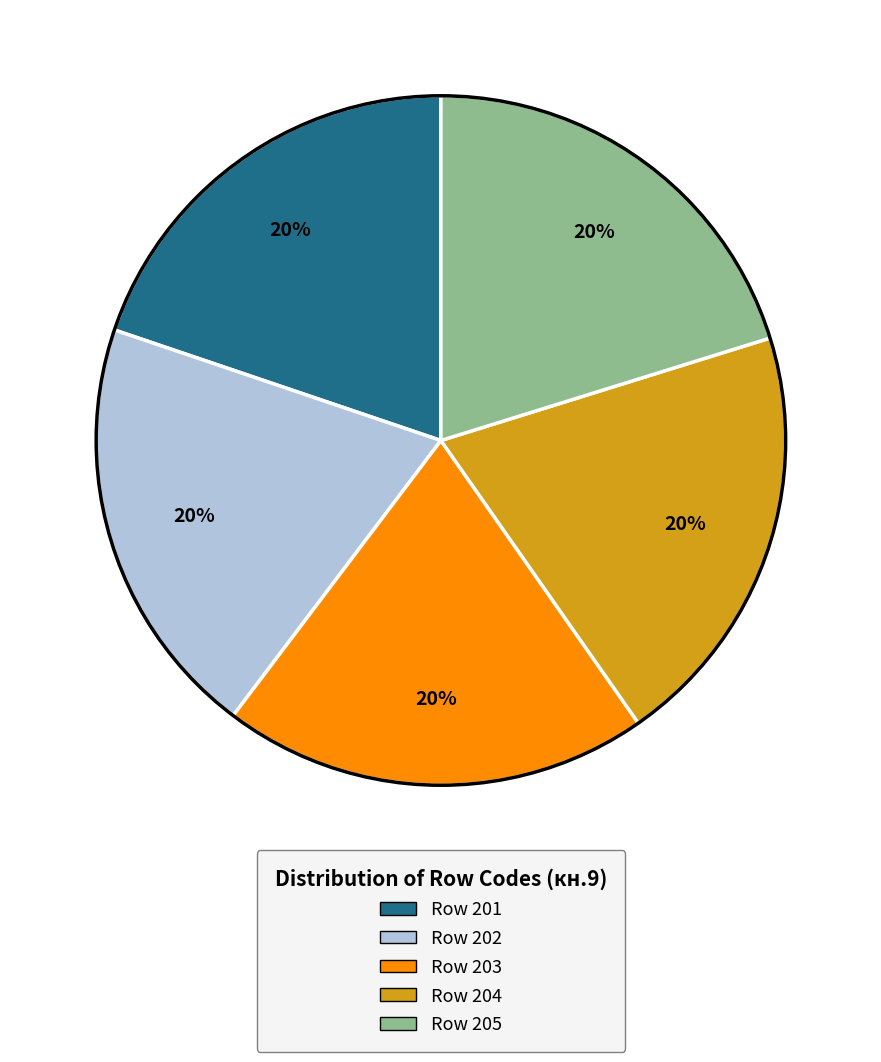

To the nearest percent, what is the average slice percentage?

20%